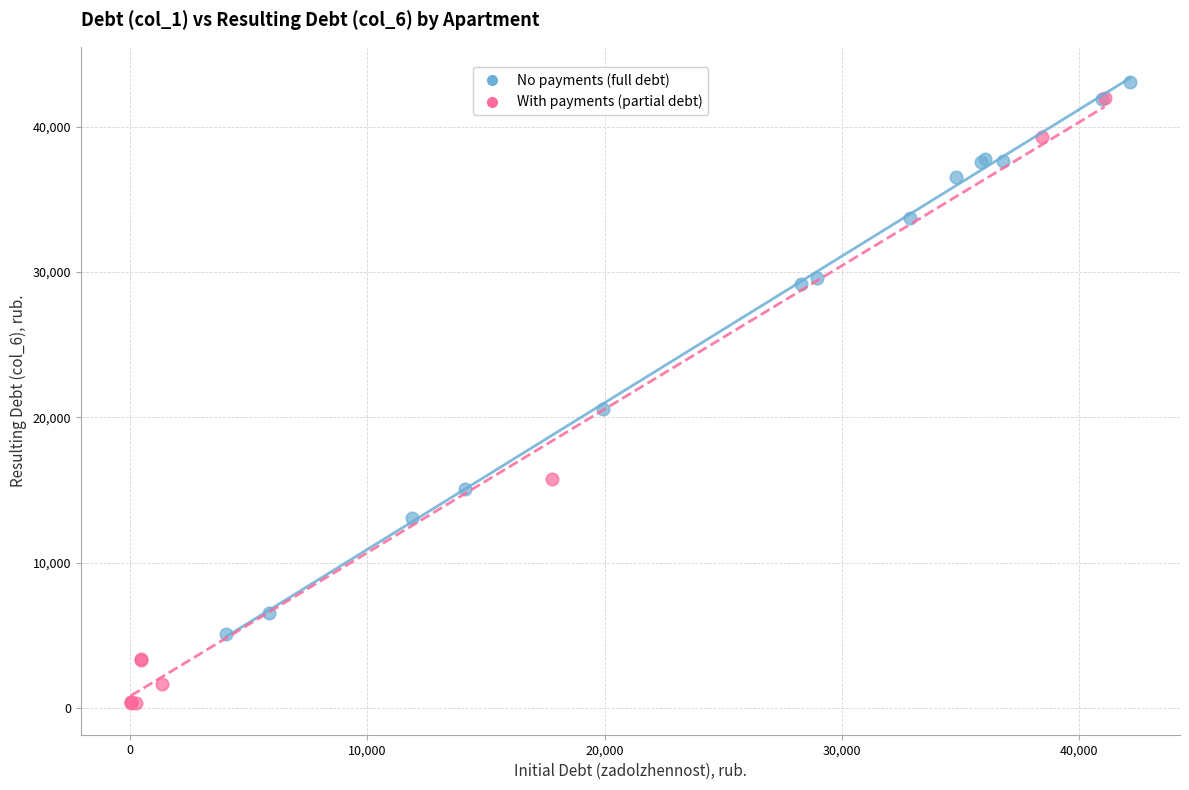

Which series contains the lowest Y value?

With payments (partial debt)